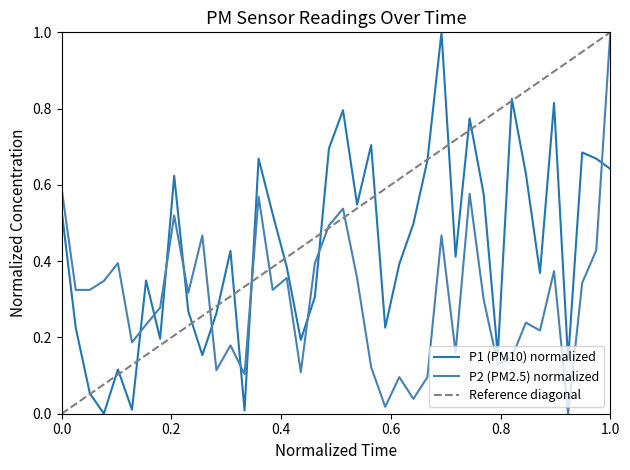

What is the highest value of the P2 (PM2.5) normalized series?

1.0